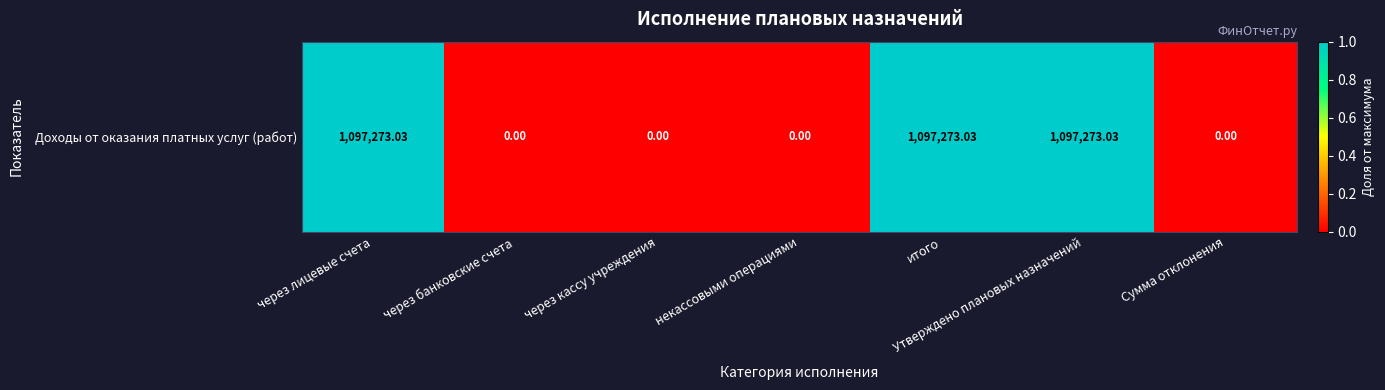

What is the maximum value shown in the chart?

1